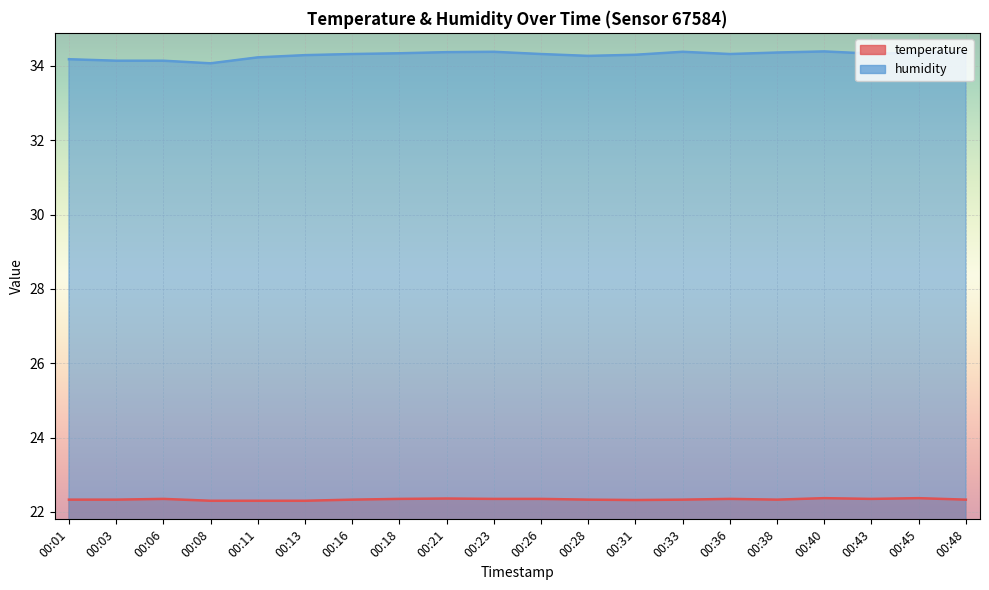

True or false: humidity and temperature cross at least once.

False